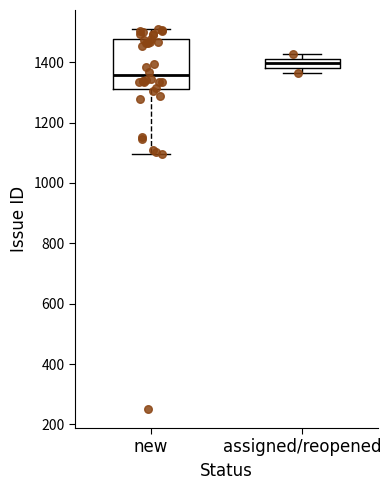

Reading left to right, read every box against the y-axis: the position of its median line, the range the box covers, and the ends of its whiskers. The values are not printed on the chart, so give them approximately, as read against the axis.

new: median 1360, box 1320 to 1480, whiskers 1100 to 1520
assigned/reopened: median 1400, box 1380 to 1420, whiskers 1360 to 1420 (just above the box's upper edge)